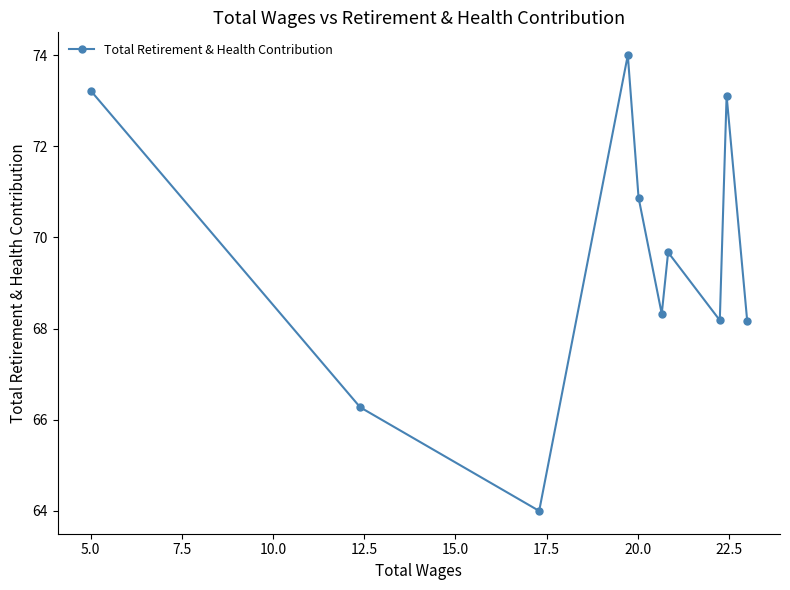

What is the value of the 7th point from the left?

69.7